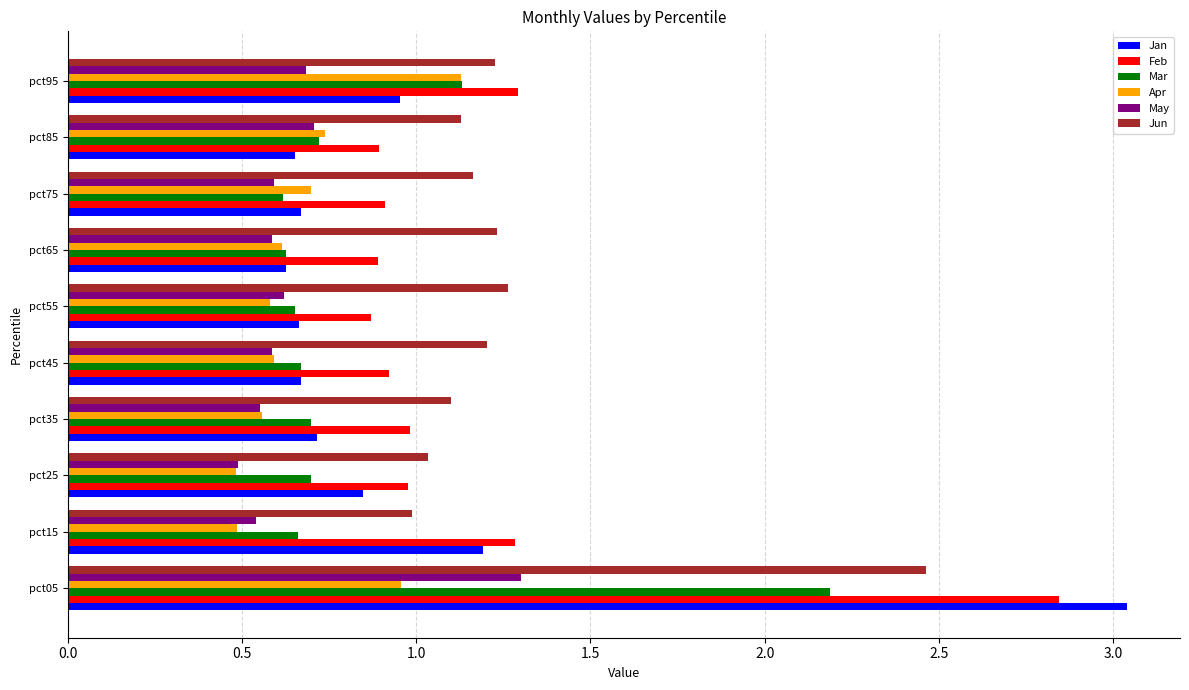

Is the value of Feb at pct95 greater than the value of Jan at pct15?

Yes